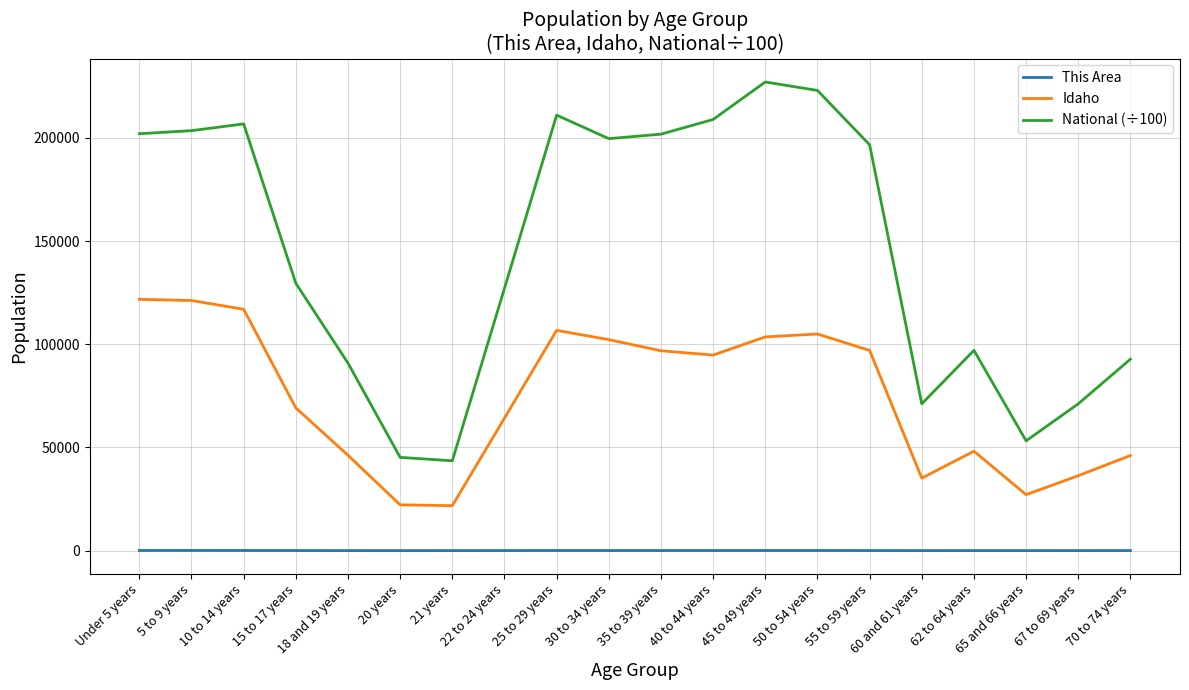

What are all the series names shown in the legend?

This Area, Idaho, National (÷100)